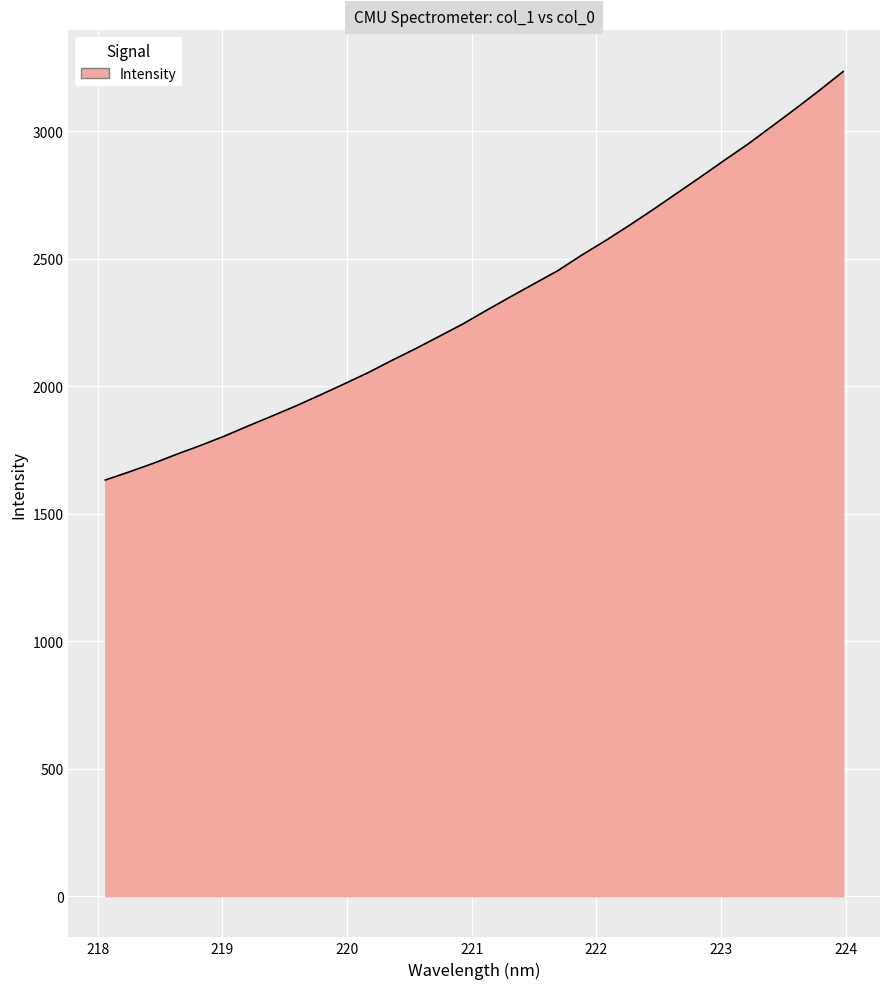

What is the maximum value shown in the chart?

3233.5